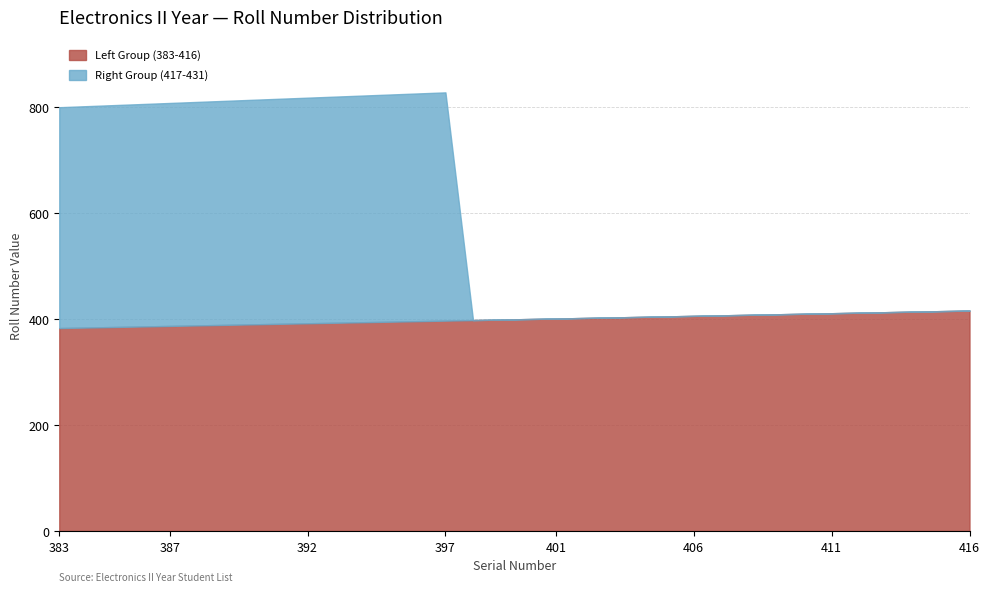

How many values in the Left Group (383-416) series are below 400?

17